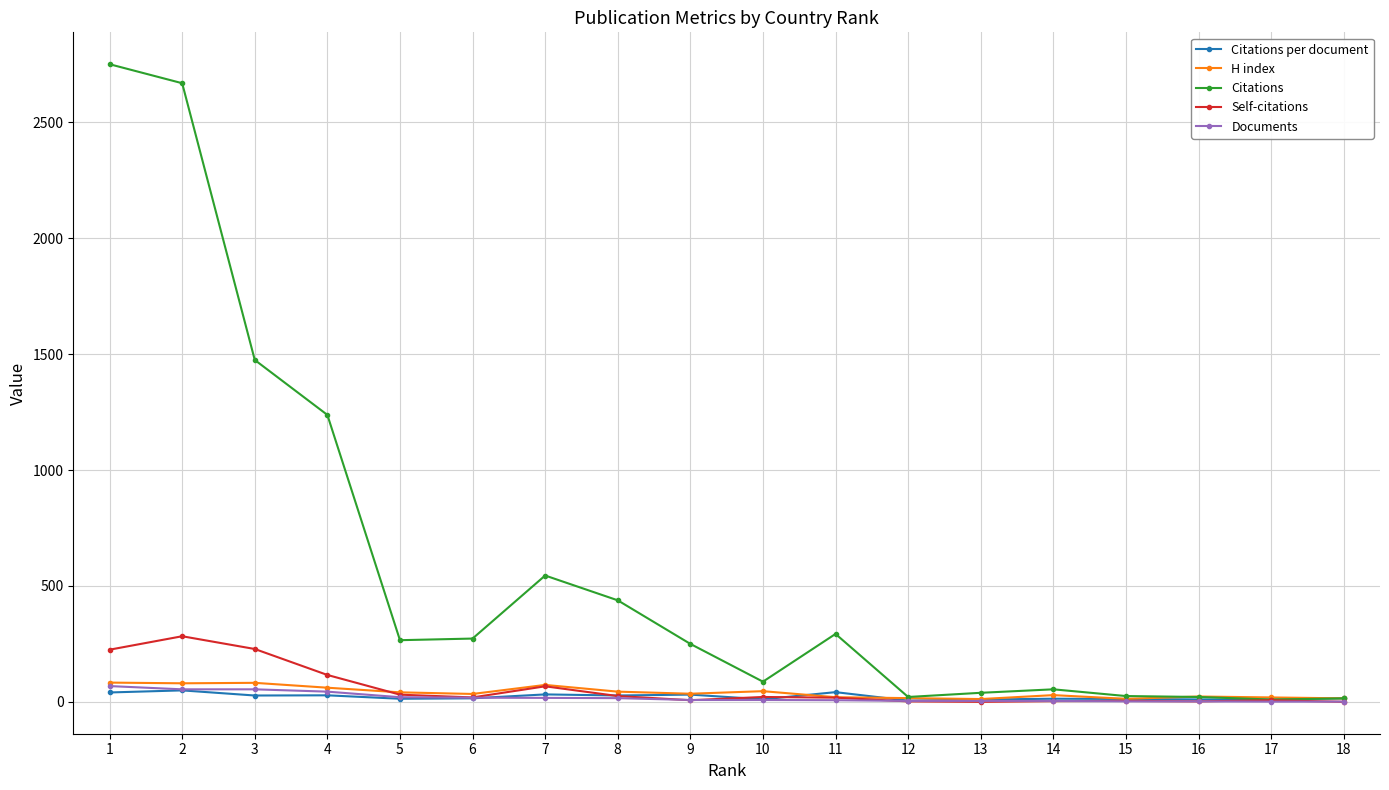

What is the greatest value displayed?

2751.0